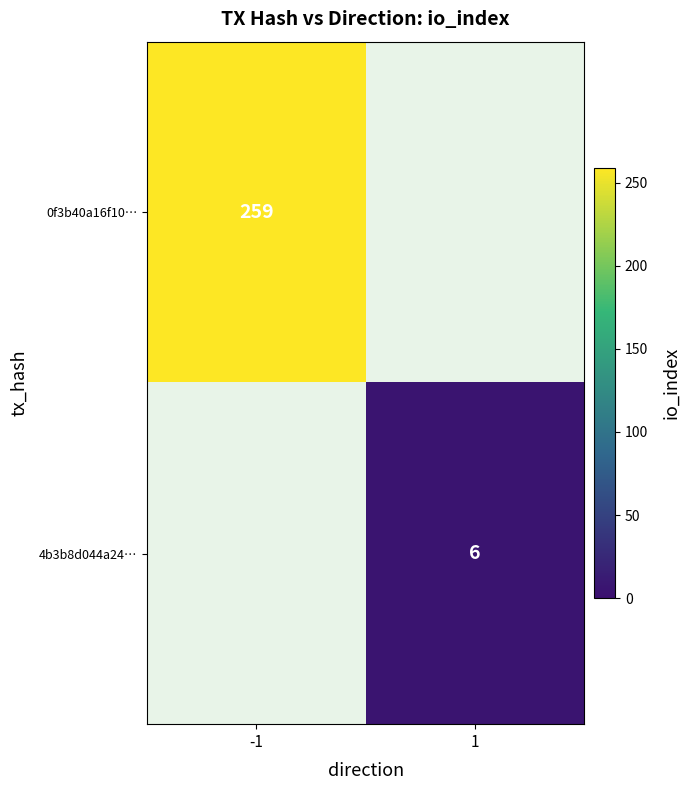

Is the value of 0f3b40a16f10… at -1 greater than the value of 4b3b8d044a24… at 1?

Yes